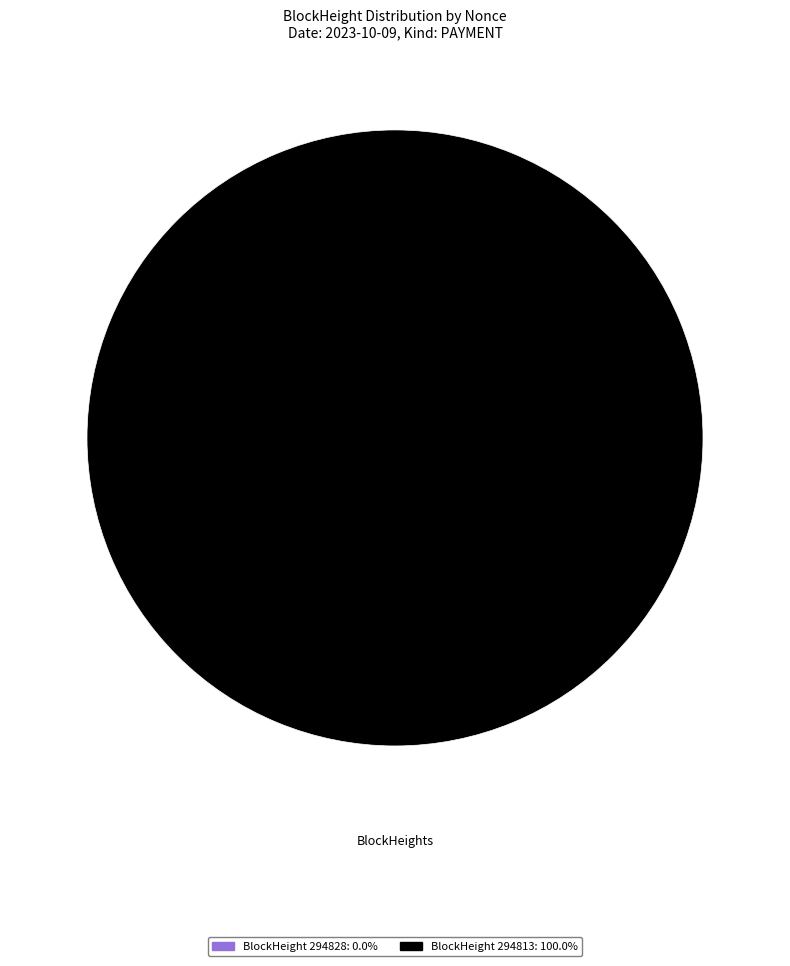

The 294813 slice represents 100% of the pie. True or false?

True